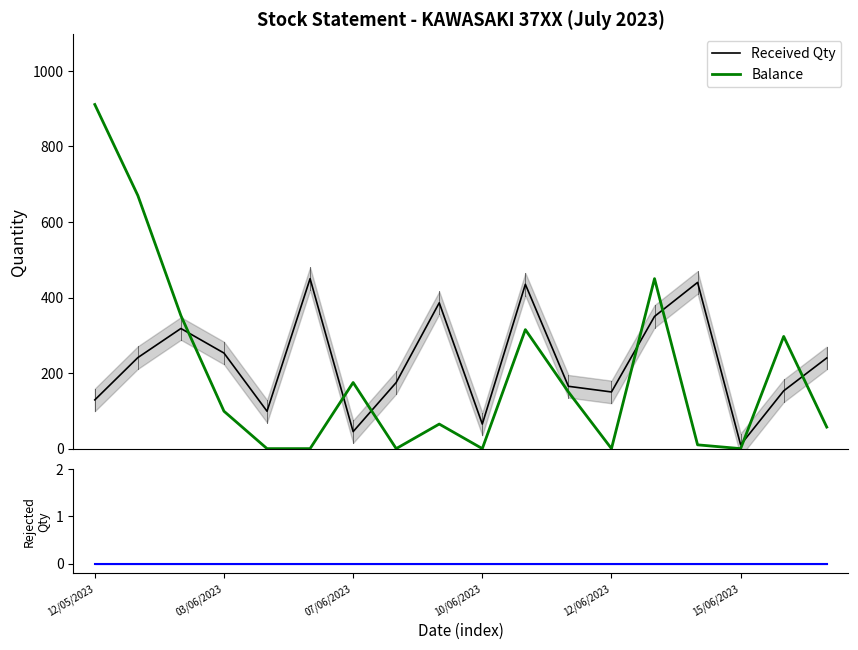

How many categories are shown in the chart?

18